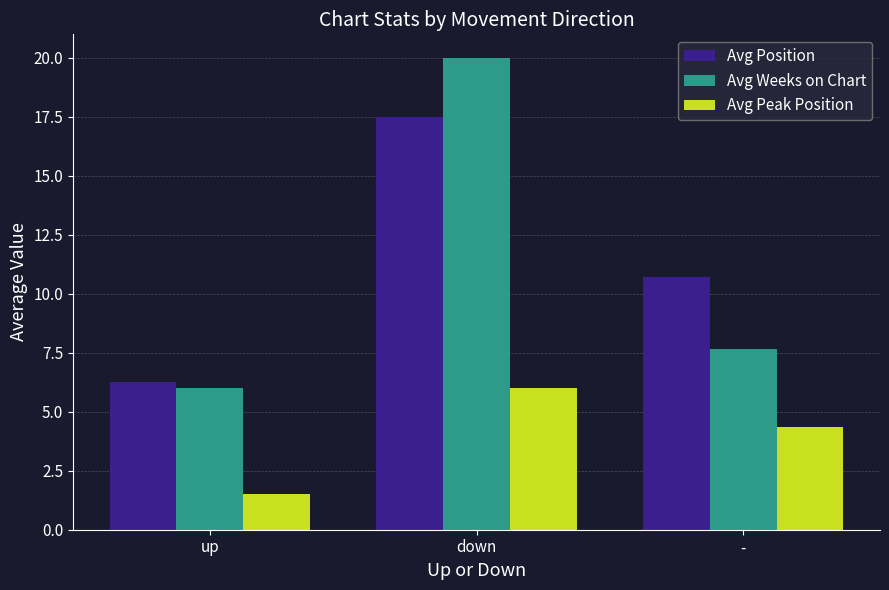

What is the average value of the Avg Peak Position series?

4.0